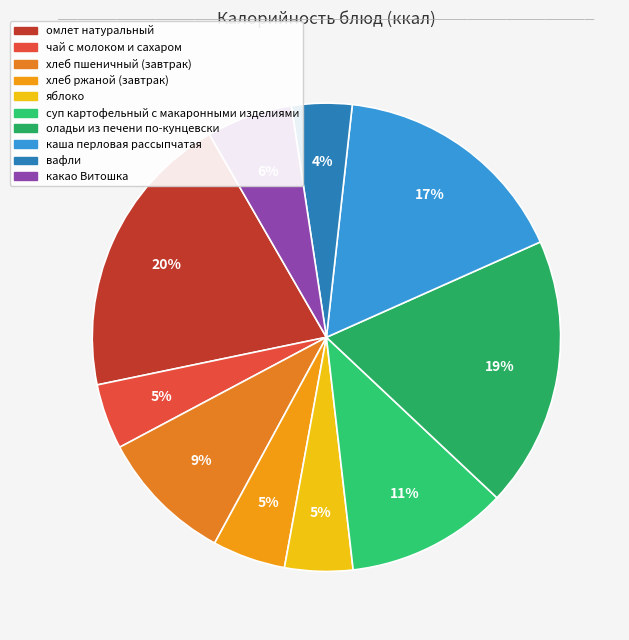

What percentage is the хлеб ржаной (завтрак) slice, to the nearest percent?

5%